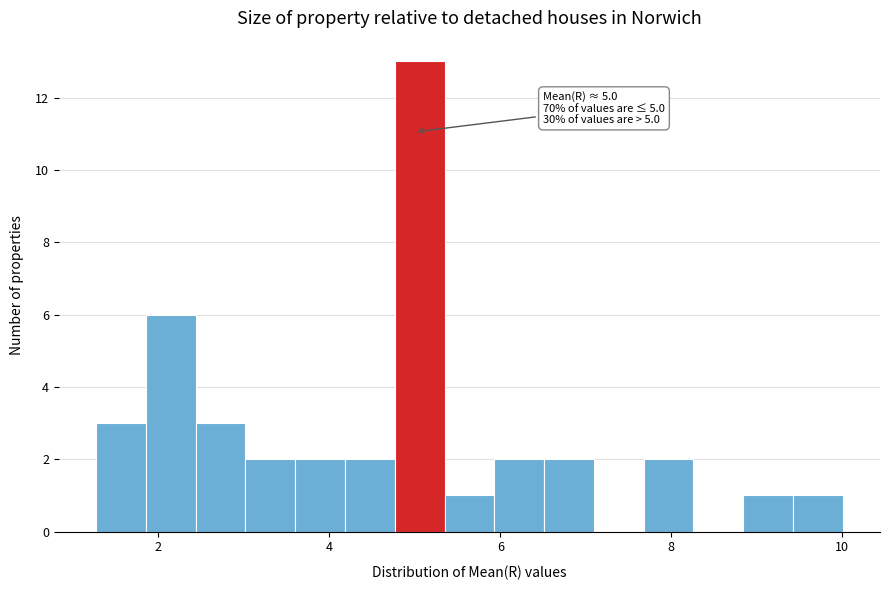

Around what value on the x-axis is the tallest bar? Give the approximate position of its centre, as read against the axis.

5.0